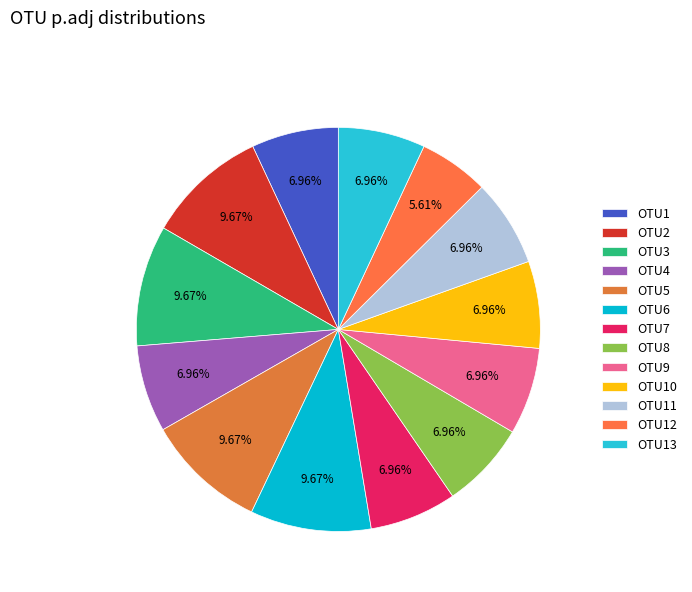

To the nearest percent, what portion does OTU6 represent?

10%